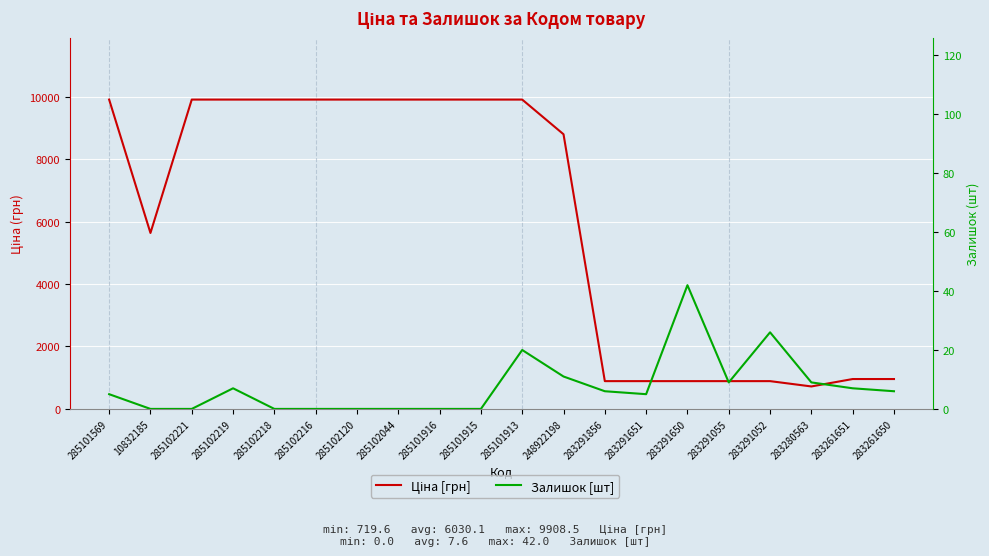

True or false: Ціна [грн] has a value of 9908.5 at 285102221.

True